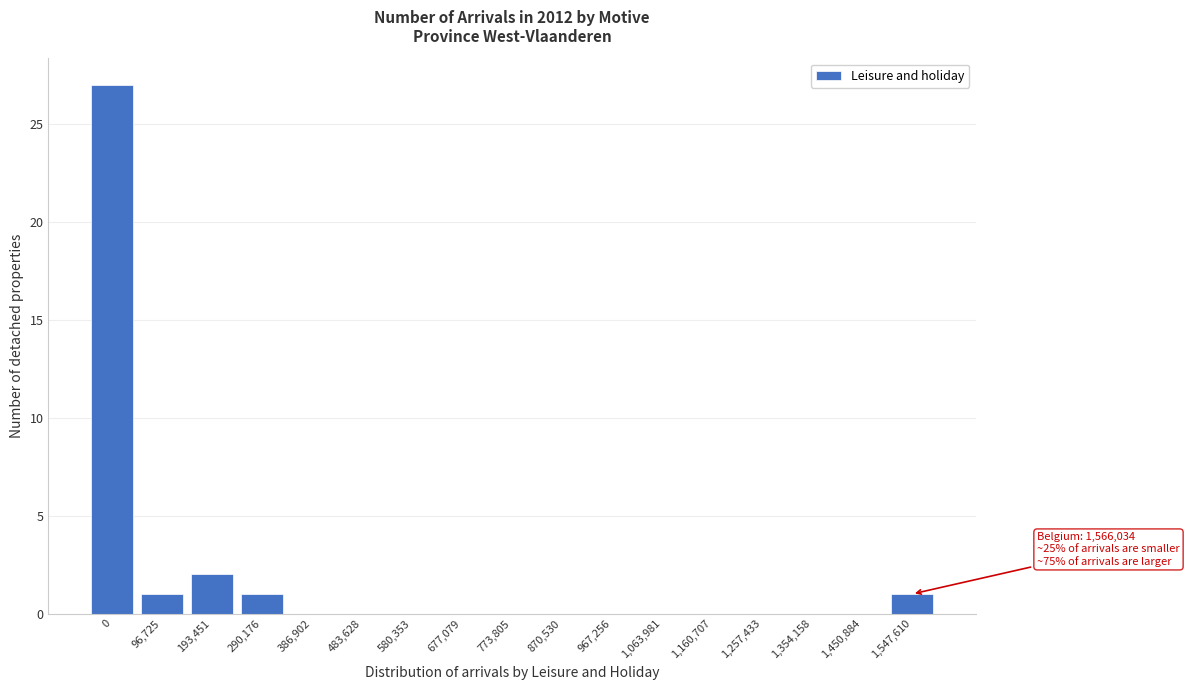

Reading right to left, extract all data points from this chart.

1,547,610=1	1,450,884=0	1,354,158=0	1,257,433=0	1,160,707=0	1,063,981=0	967,256=0	870,530=0	773,805=0	677,079=0	580,353=0	483,628=0	386,902=0	290,176=1	193,451=2	96,725=1	0=27